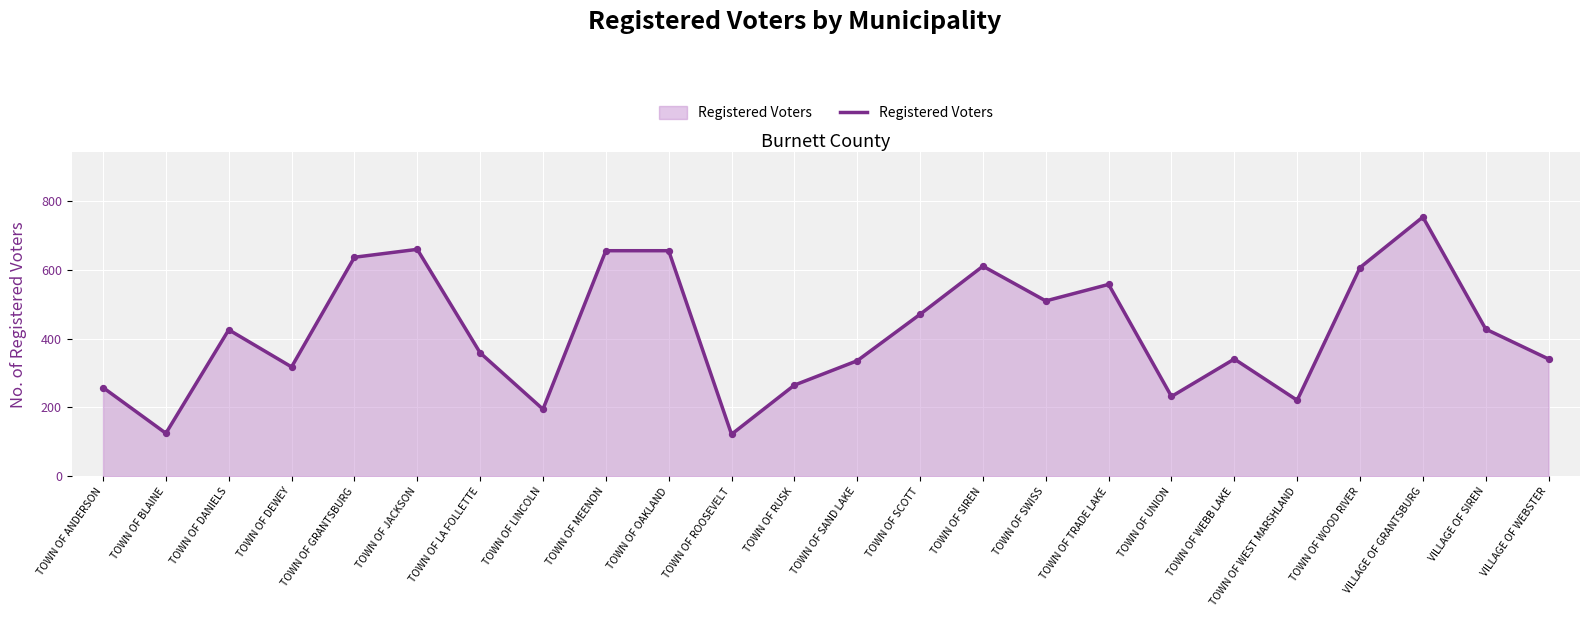

Approximately how many times larger is the value at TOWN OF UNION compared to TOWN OF TRADE LAKE?

0.4